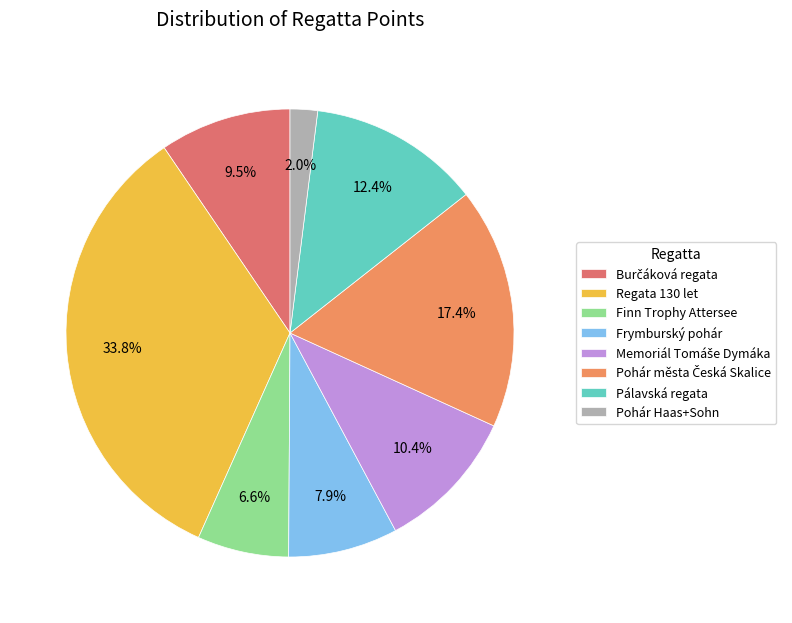

How many slices are in this pie chart?

8